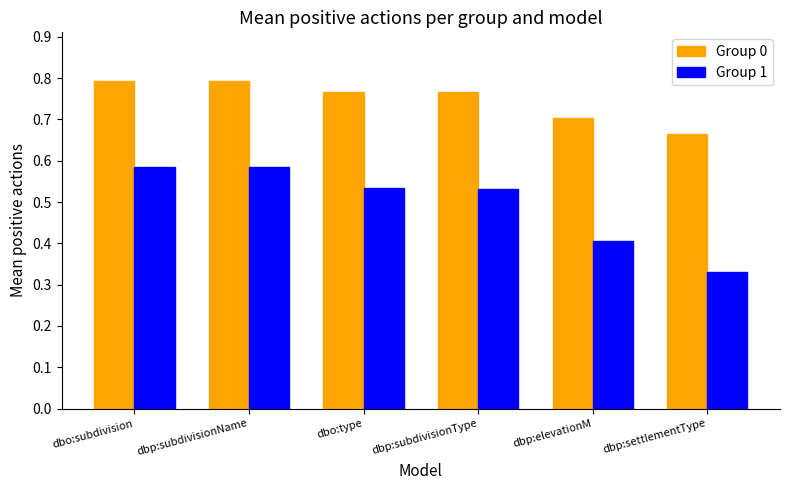

Count the number of categories in the chart.

6